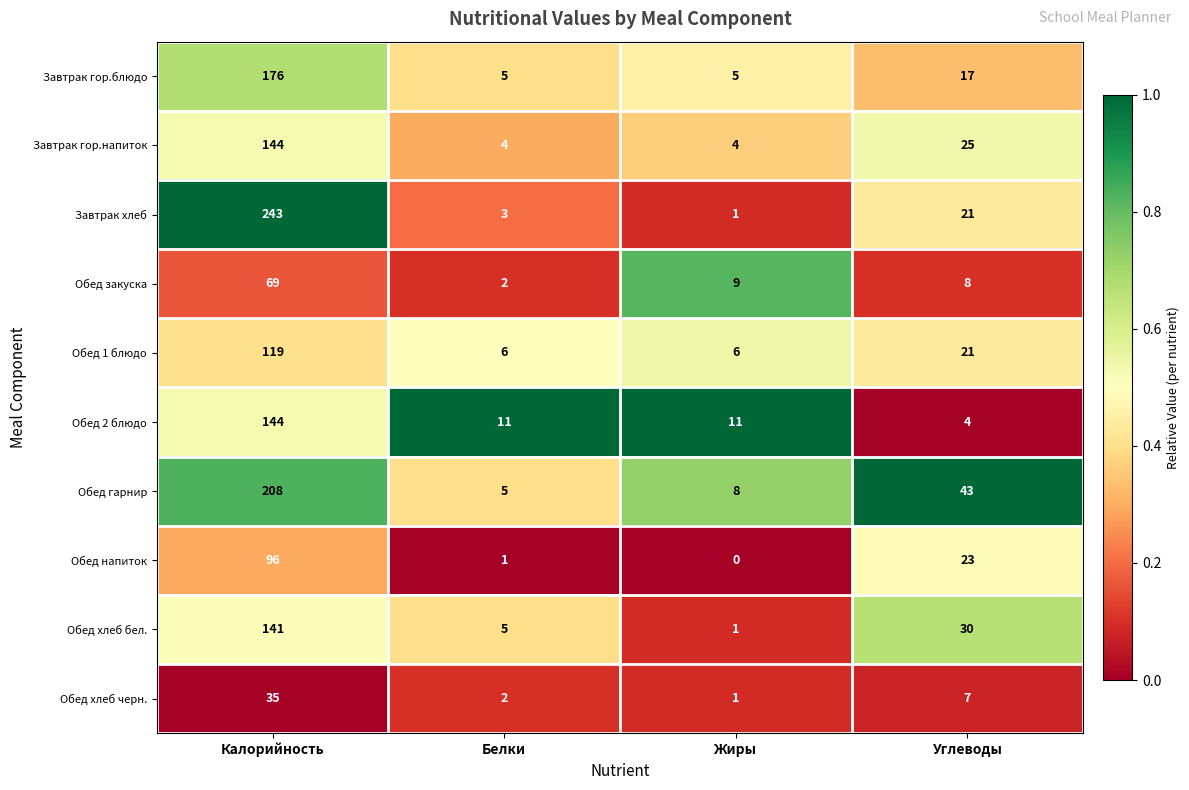

What is the difference between the maximum and minimum values in the Завтрак гор.блюдо series?

171